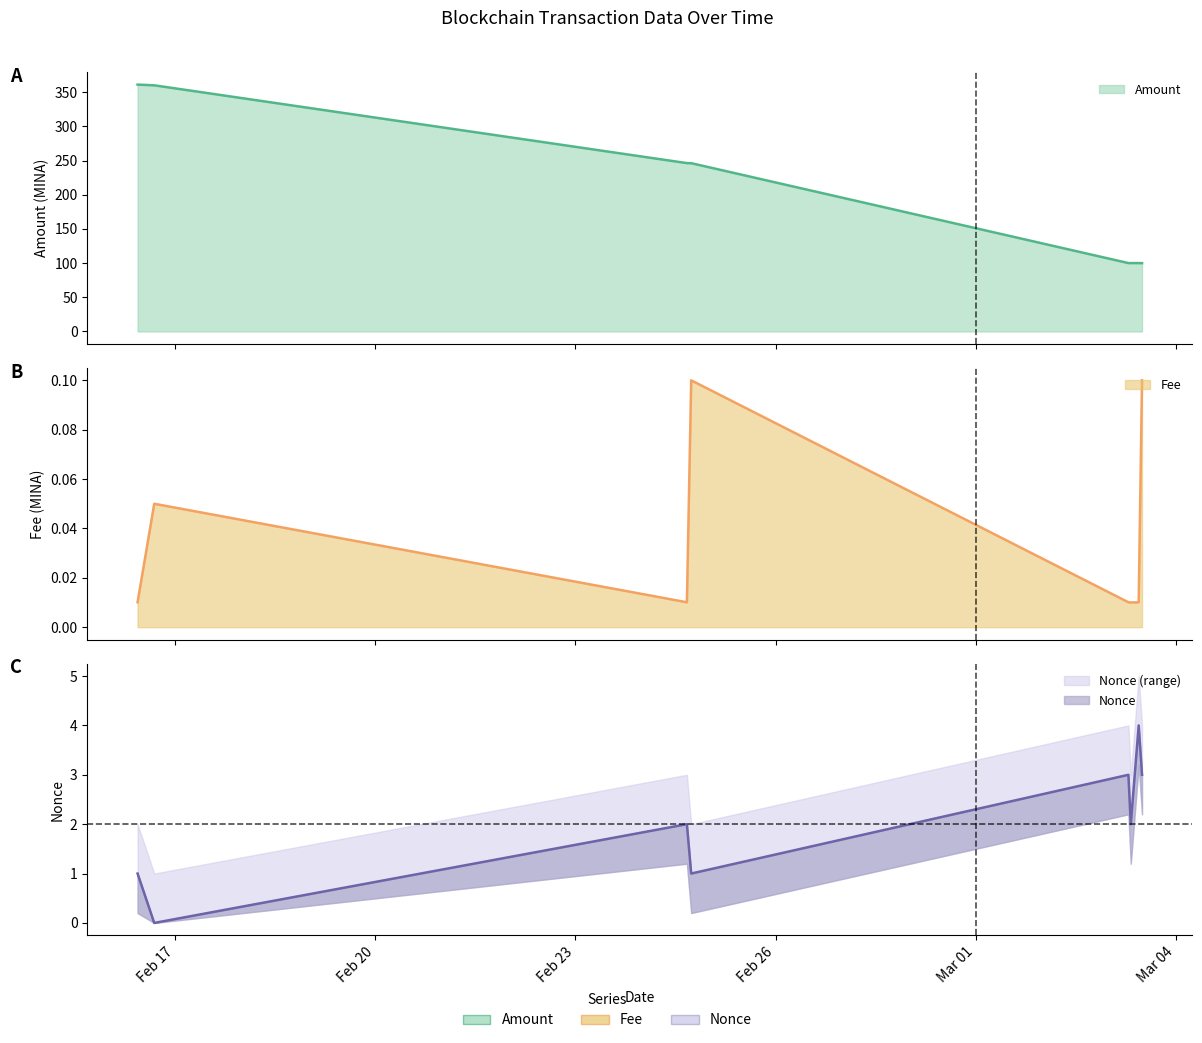

Count the number of categories in the chart.

8